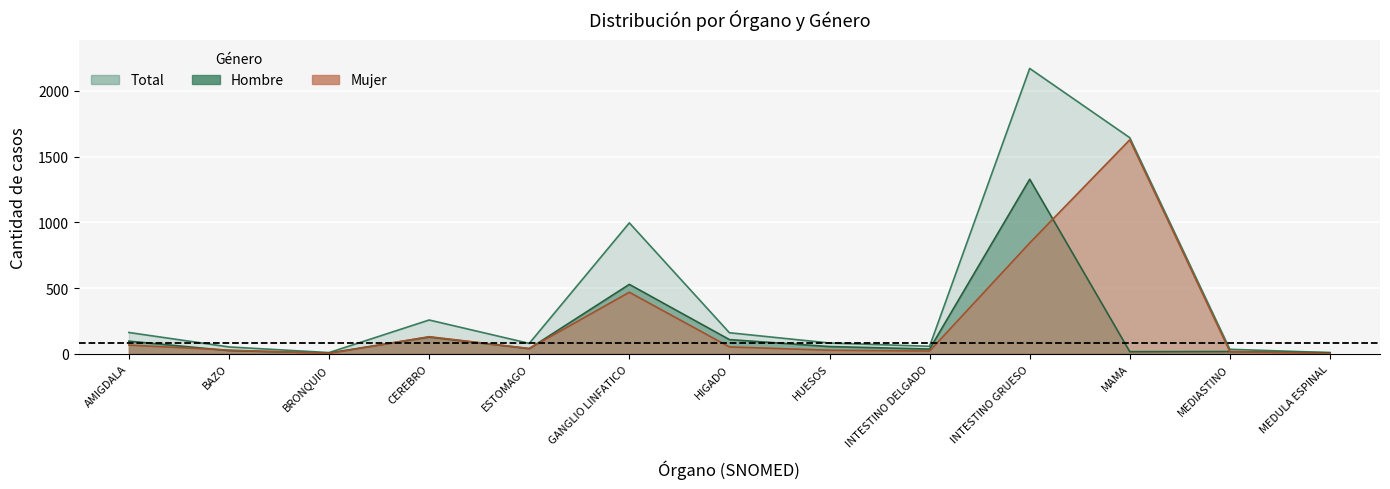

True or false: Mujer and Total cross at least once.

False